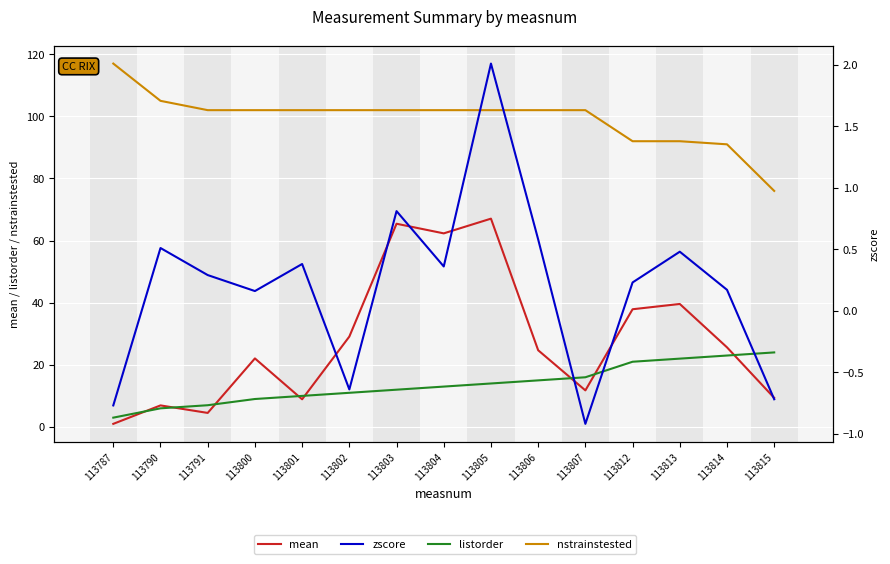

The value of zscore at 113800 is 0.2. True or false?

True